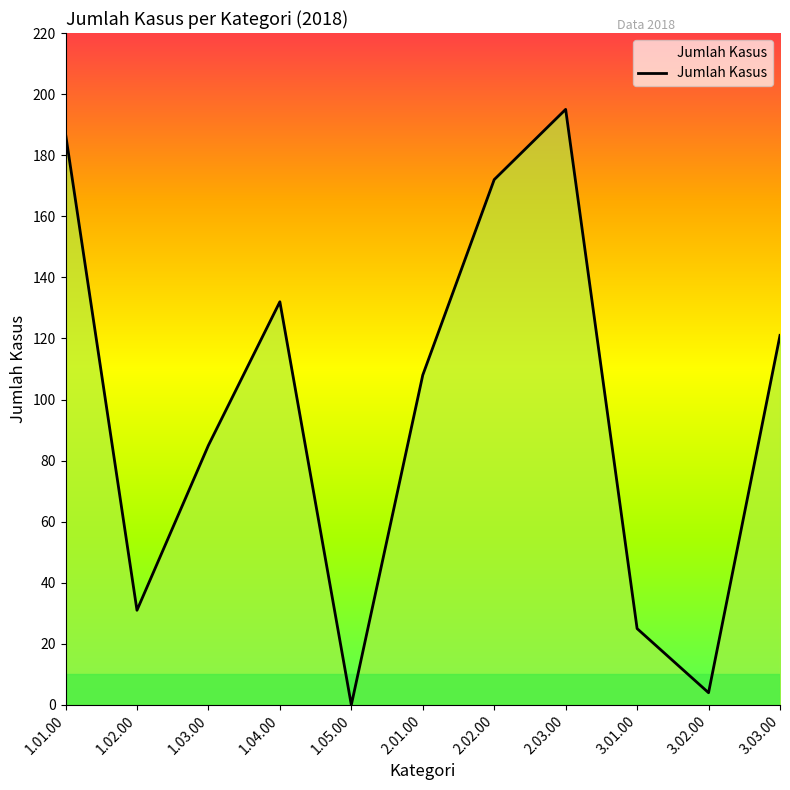

How many lines are shown in the chart?

1